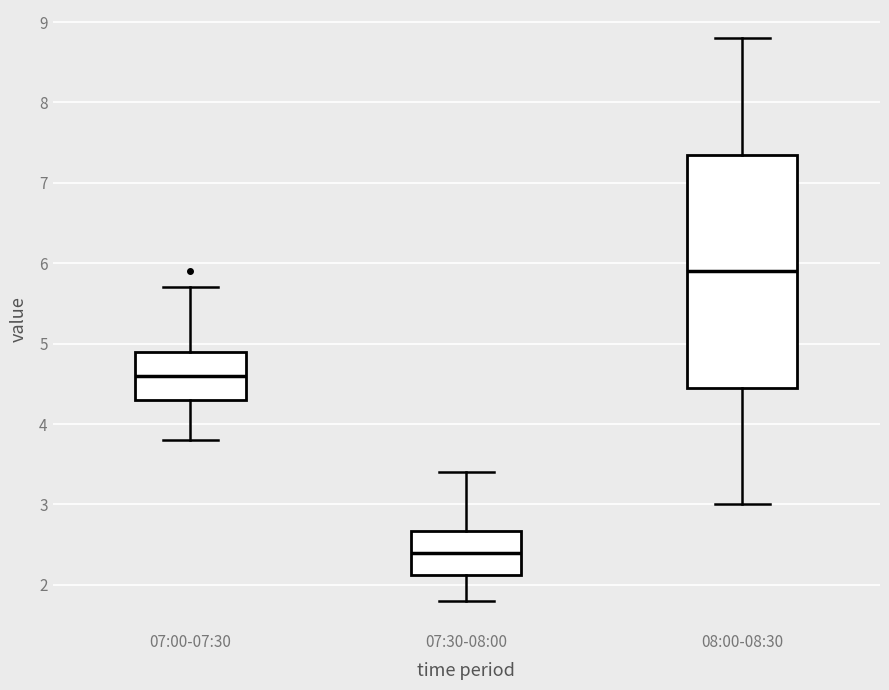

Which box's median line is the lowest?

07:30-08:00